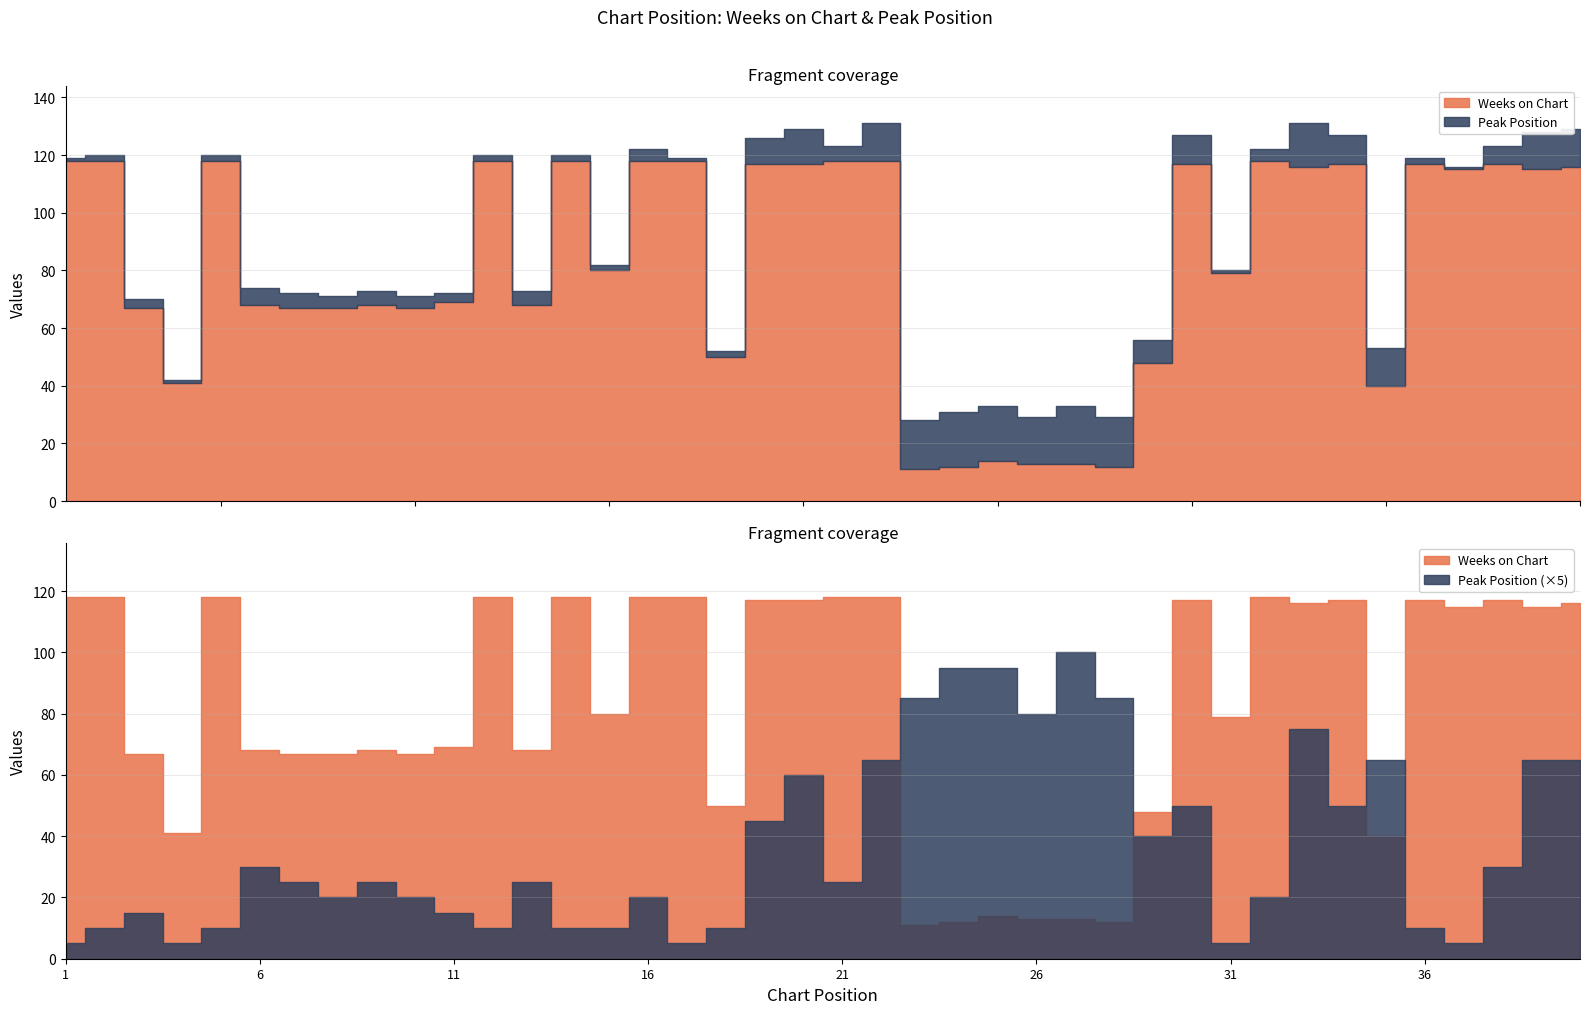

What is the minimum value shown in the chart?

1